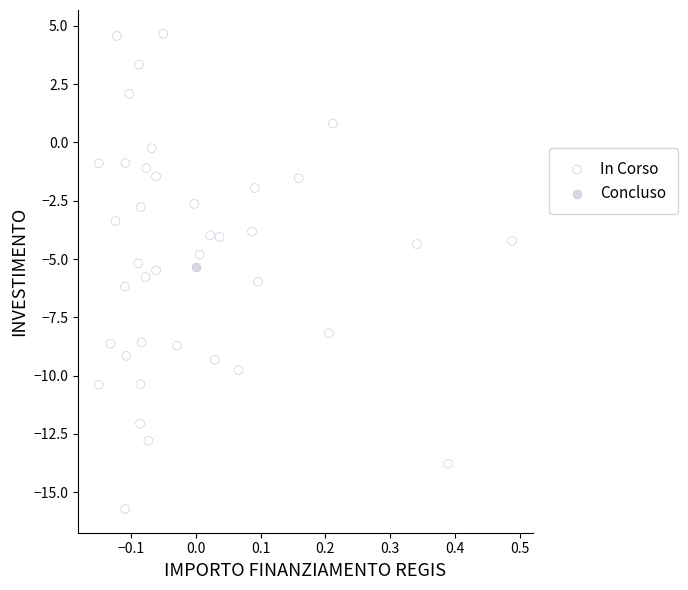

What are all the series names shown in the legend?

In Corso, Concluso